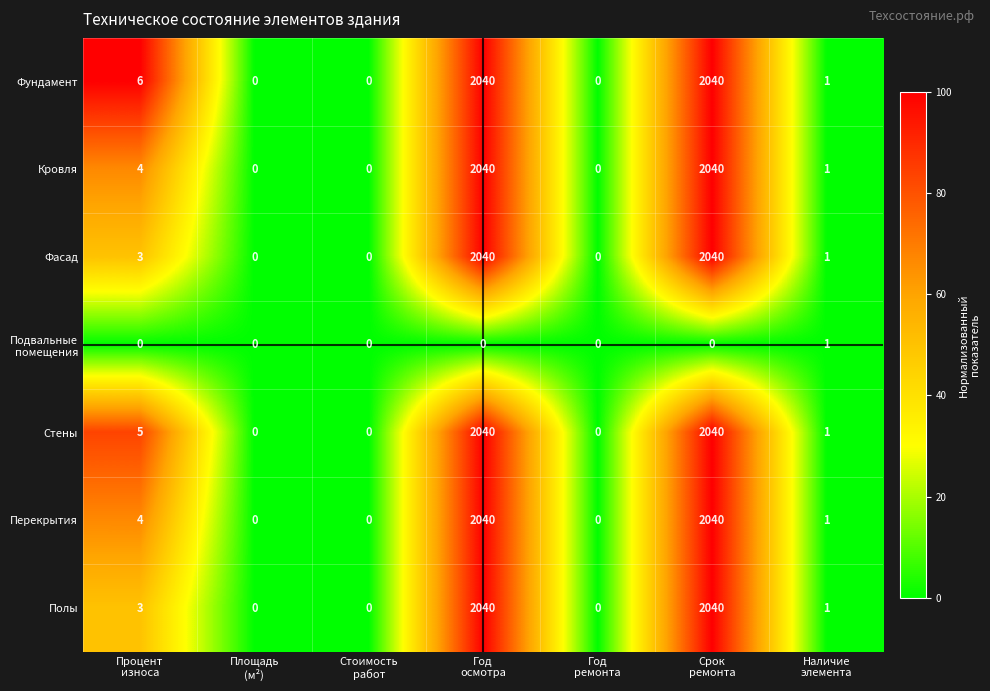

What is the difference between the maximum and second lowest values in the Фасад series?

2040